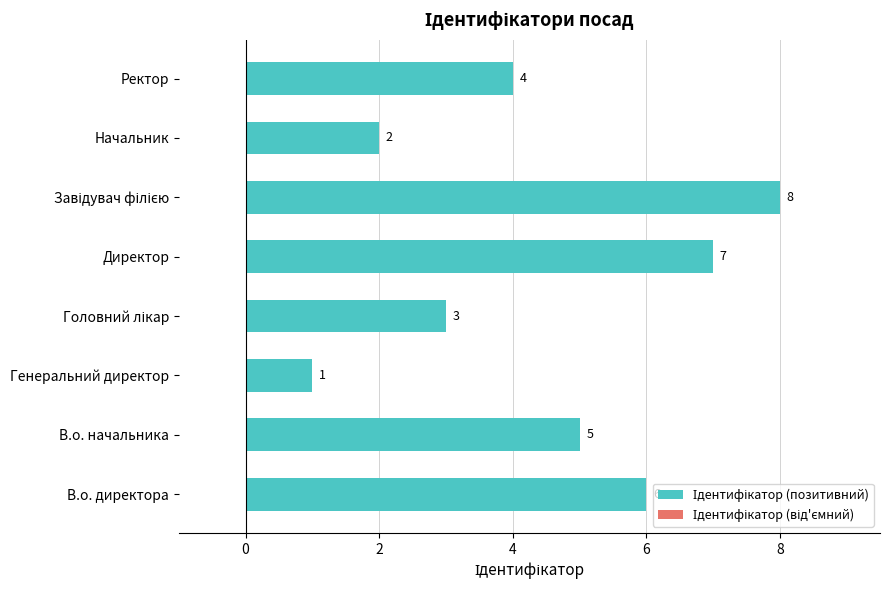

How many values are between 3 and 7?

5